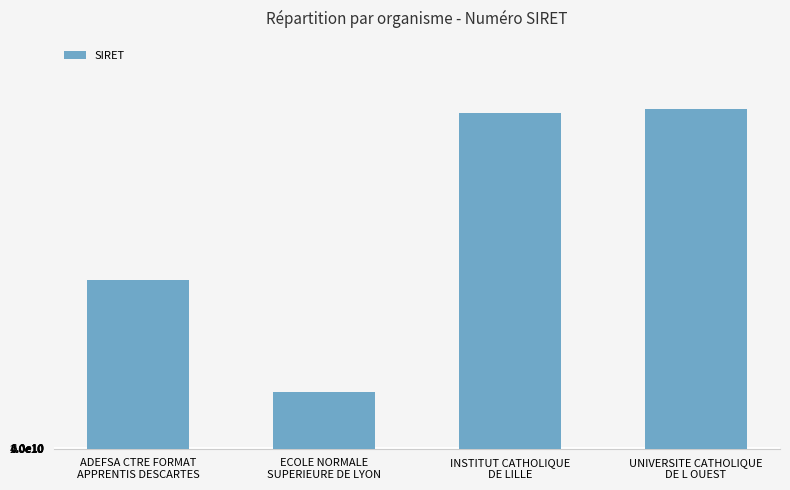

The value at INSTITUT CATHOLIQUE
DE LILLE is 34561423763637. True or false?

False